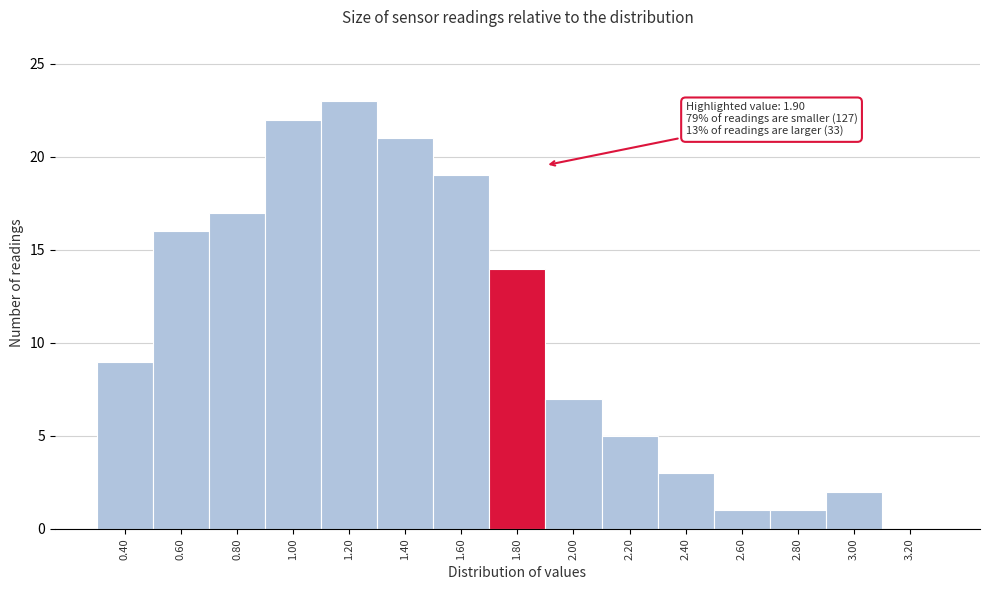

Reading left to right, list all the values displayed in this chart.

0.40=9	0.60=16	0.80=17	1.00=22	1.20=23	1.40=21	1.60=19	1.80=14	2.00=7	2.20=5	2.40=3	2.60=1	2.80=1	3.00=2	3.20=0